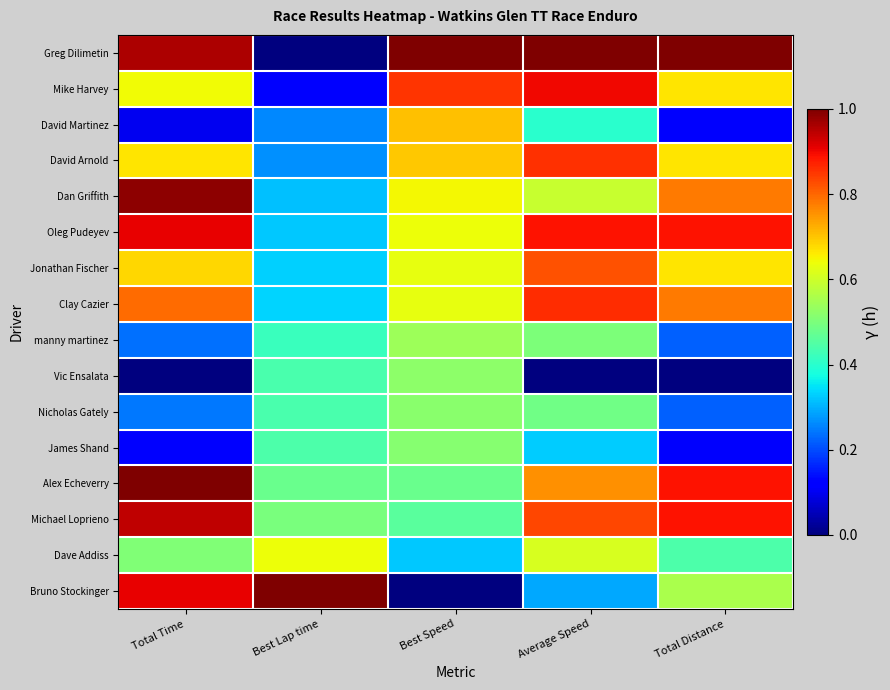

How many series are shown in this chart?

16